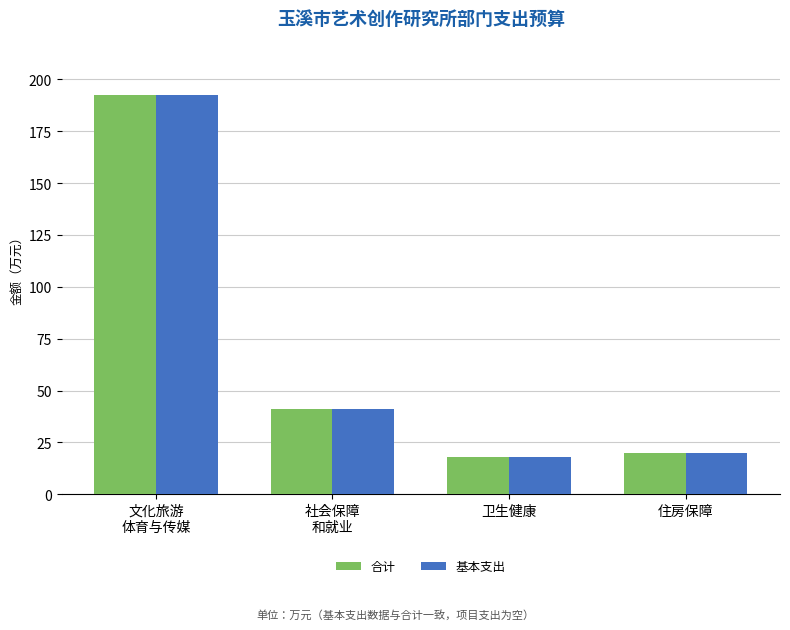

Is it true that 基本支出 equals 18.0 at 卫生健康?

True